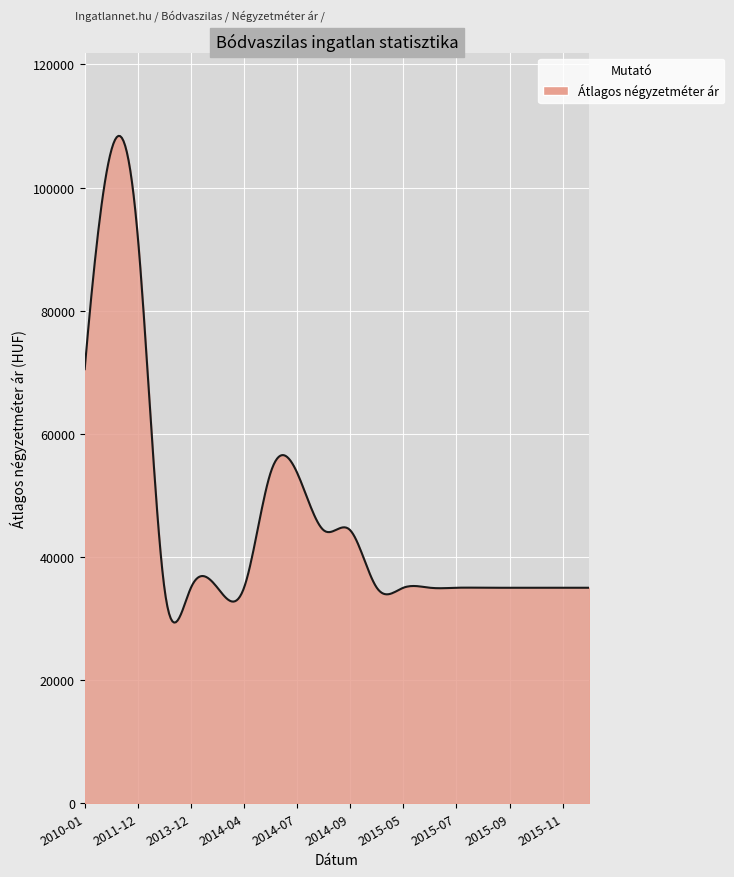

What is the minimum value shown in the chart?

29345.7